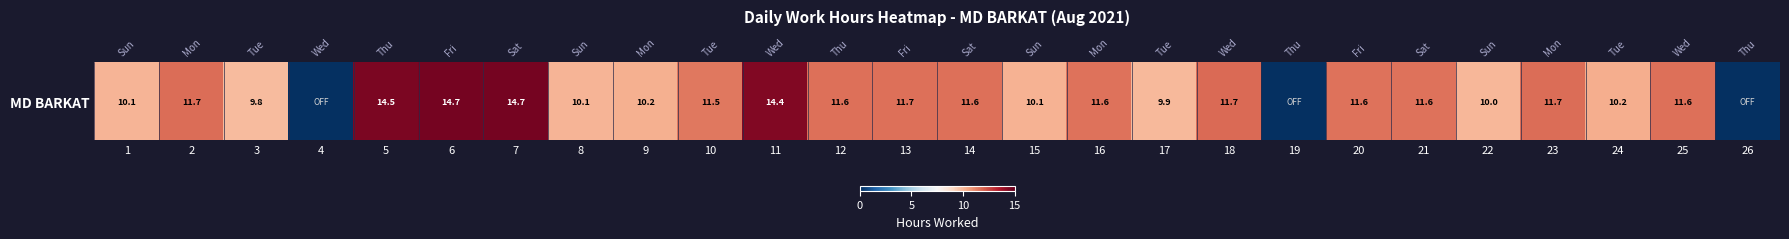

Approximately how many times larger is the value at 18 compared to 23?

1.0